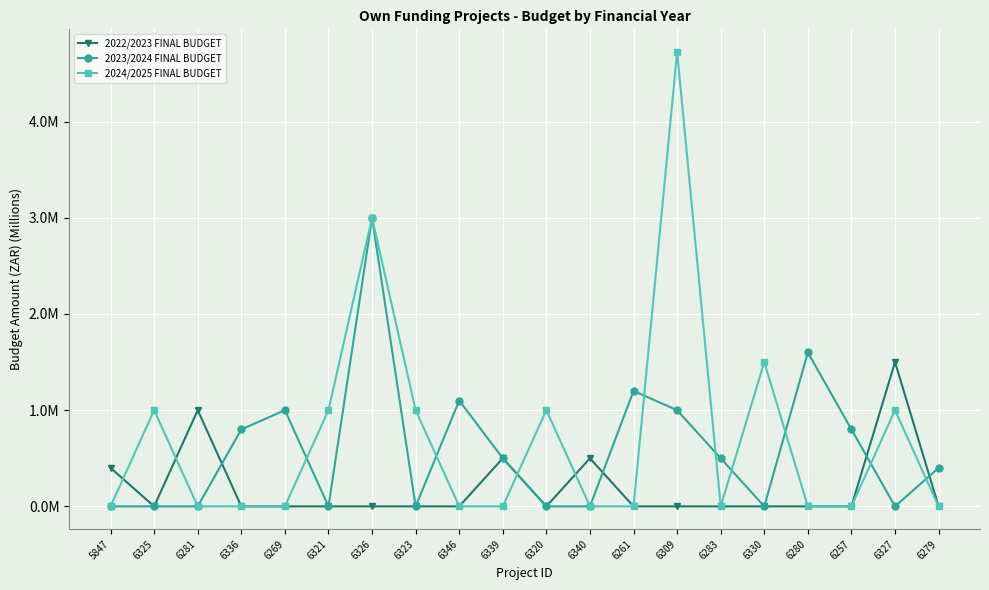

What is the difference between the maximum and minimum values in the 2024/2025 FINAL BUDGET series?

4.7